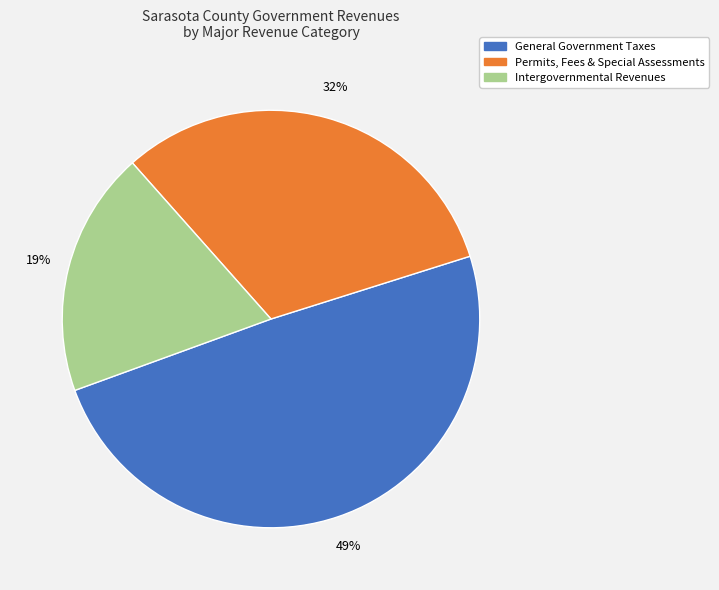

To the nearest percent, what is the average slice percentage?

33%